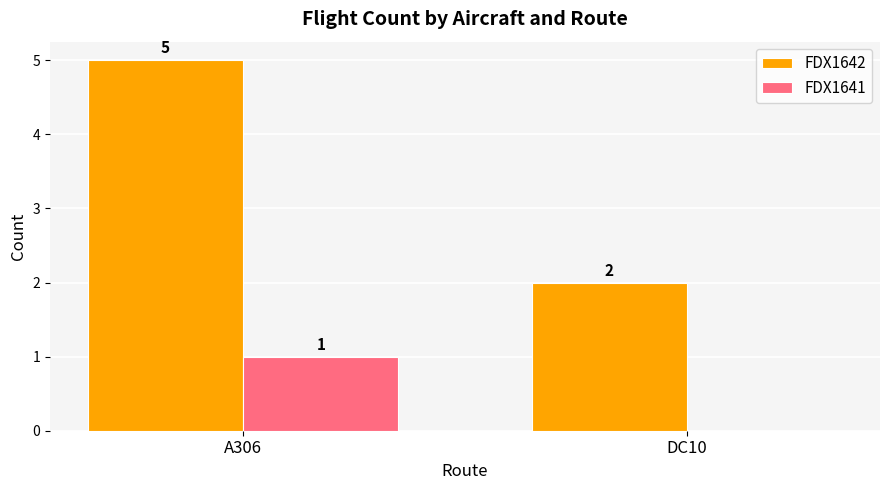

Reading left to right, what are all the values shown in this chart?

FDX1642: A306=5	DC10=2
FDX1641: A306=1	DC10=0